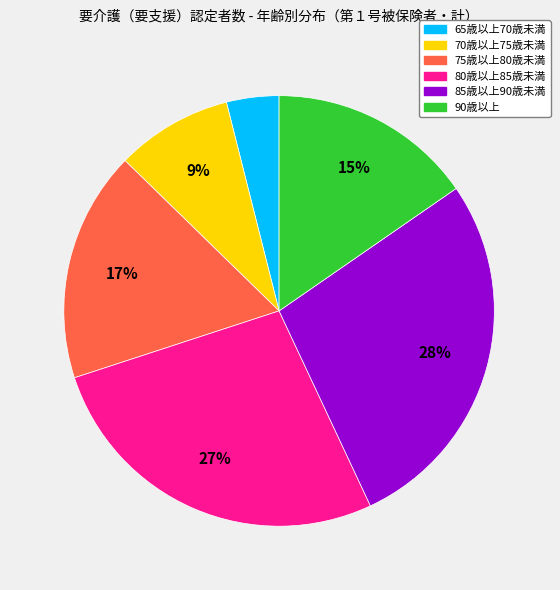

Does 75歳以上80歳未満 account for over 50% of the chart?

No